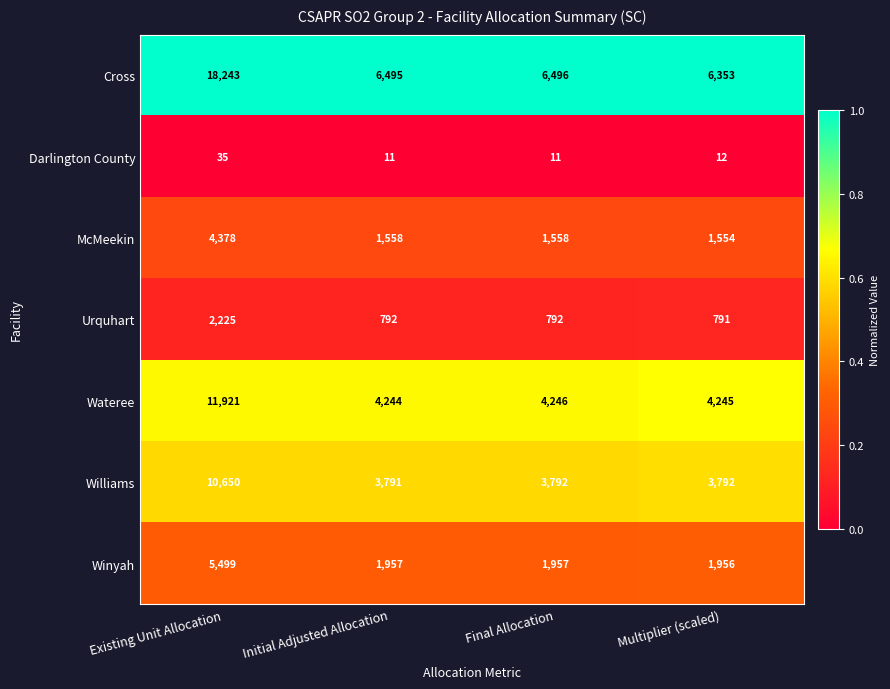

At which category does the chart reach its peak across all series?

Existing Unit Allocation